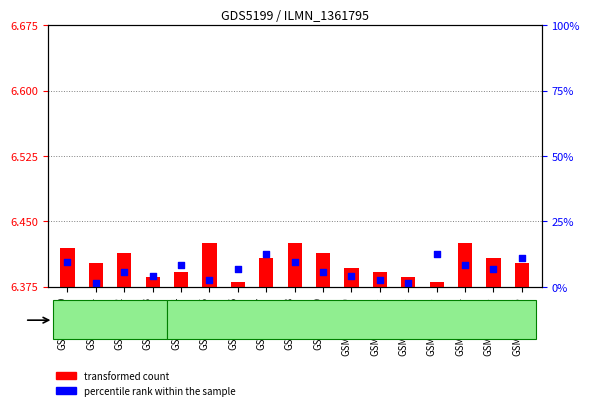

Which series reaches the minimum Y coordinate?

transformed count